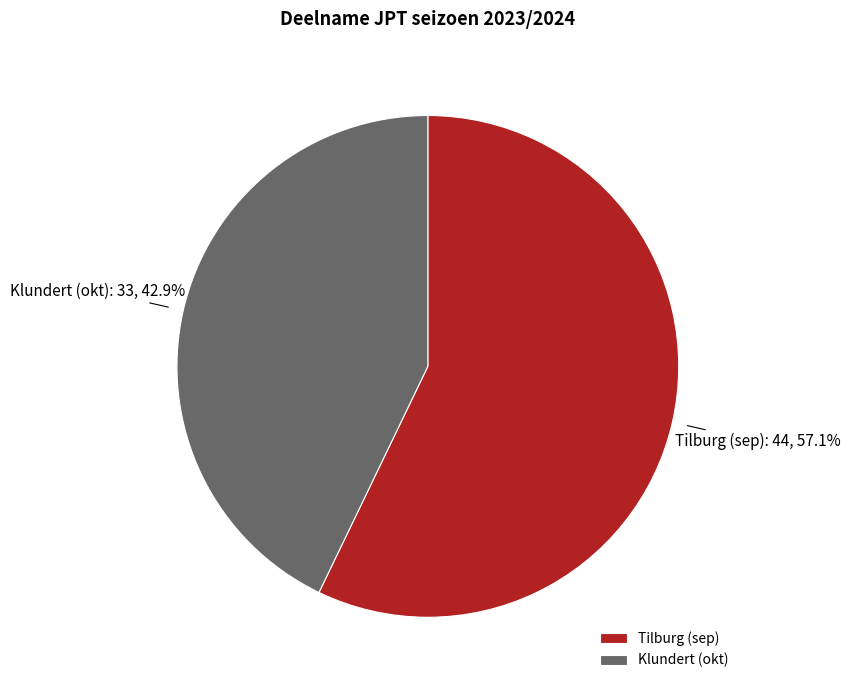

How many slices are in this pie chart?

2